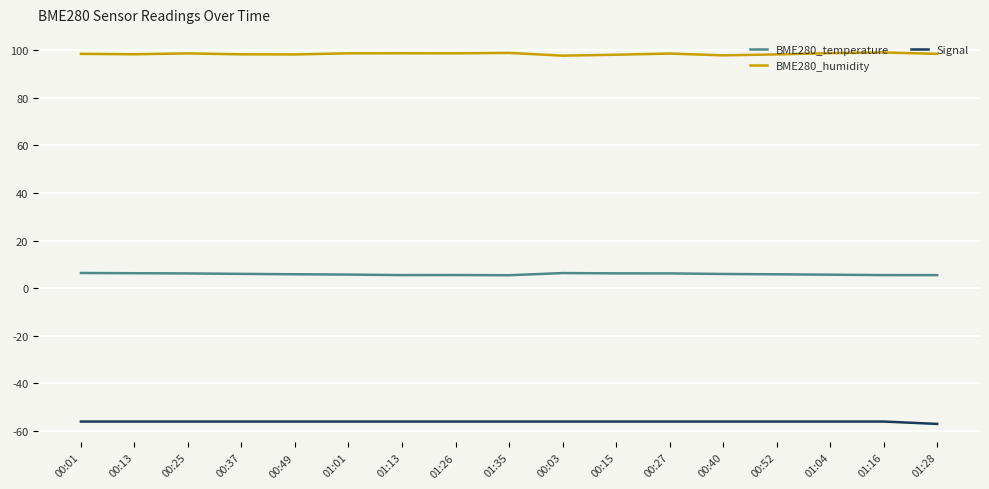

What is the minimum value for BME280_humidity?

97.7